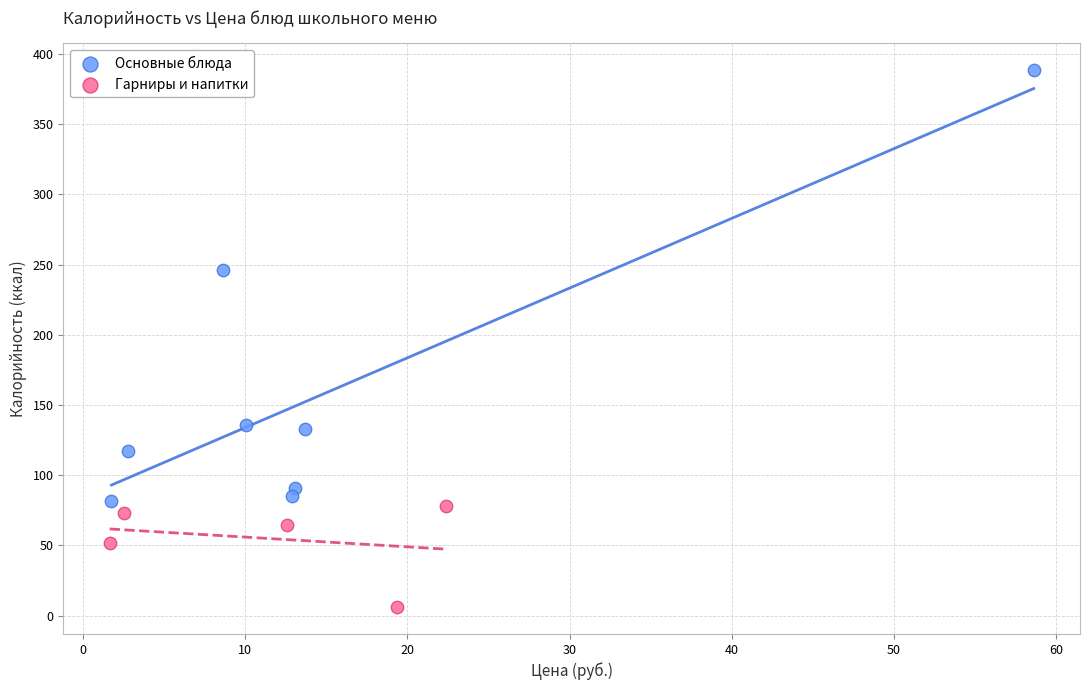

Which series contains the lowest Y value?

Гарниры и напитки